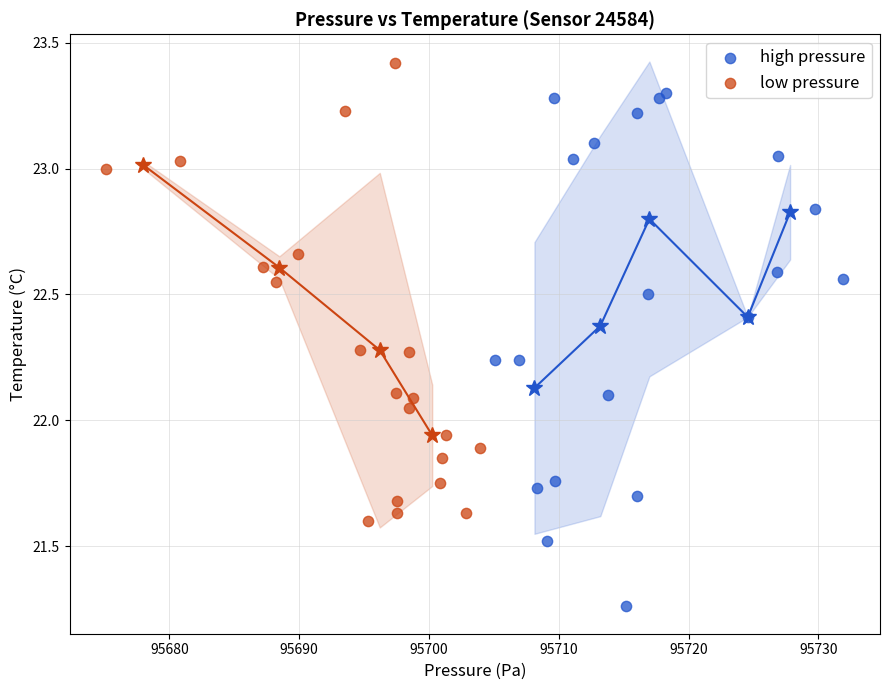

Which series reaches the minimum Y coordinate?

high pressure